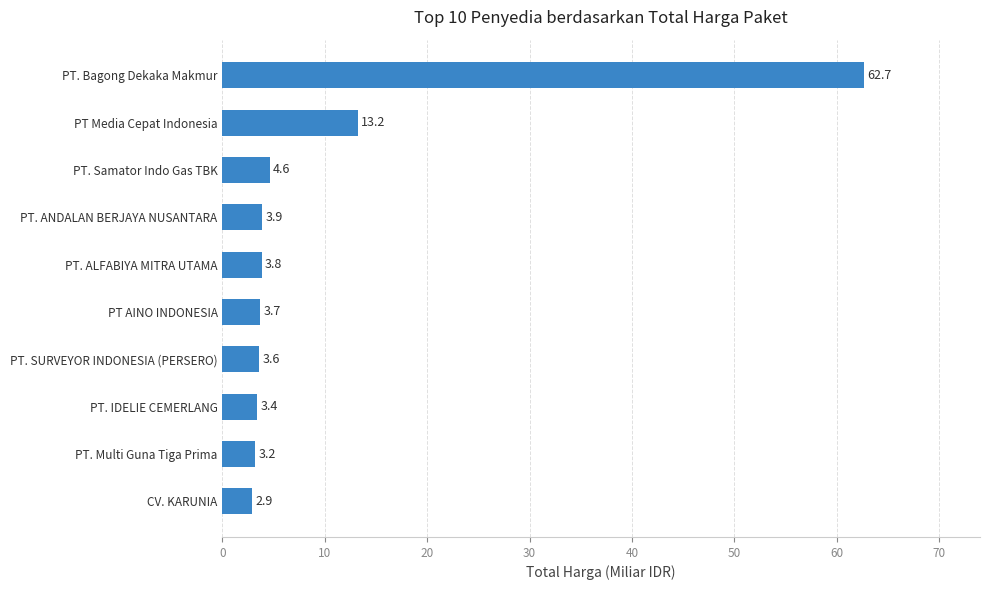

Is it true that the value at CV. KARUNIA is 2.9?

True